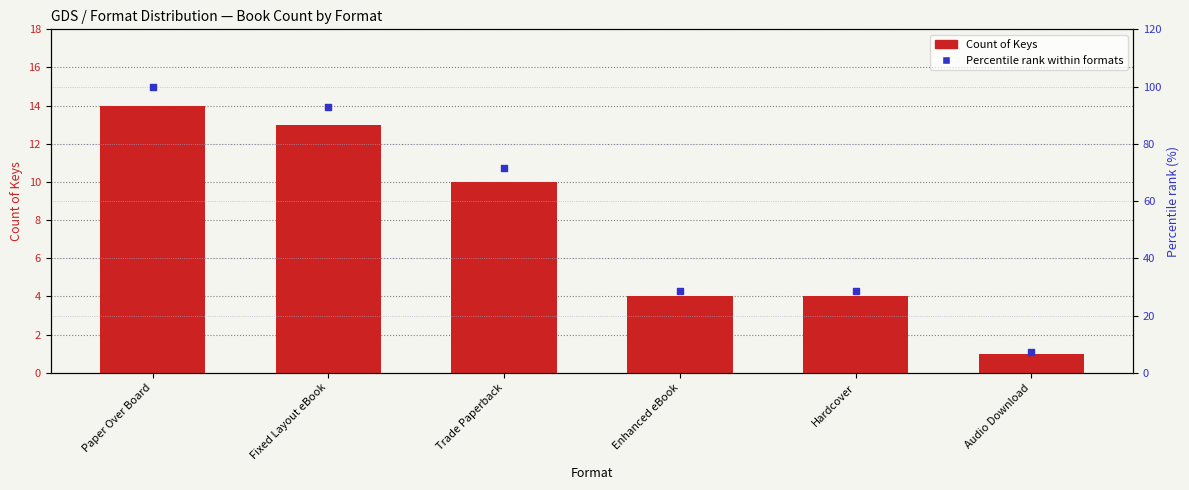

At which category is the sum across all series the highest?

Paper Over Board